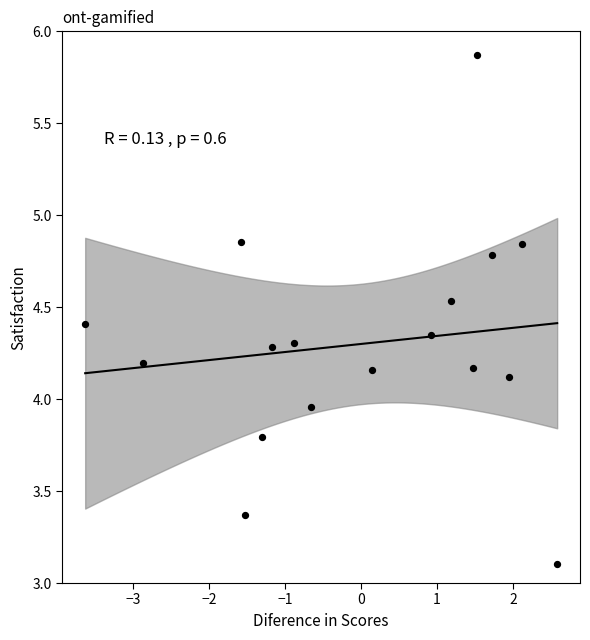

What is the range of X values (max minus min)?

6.2